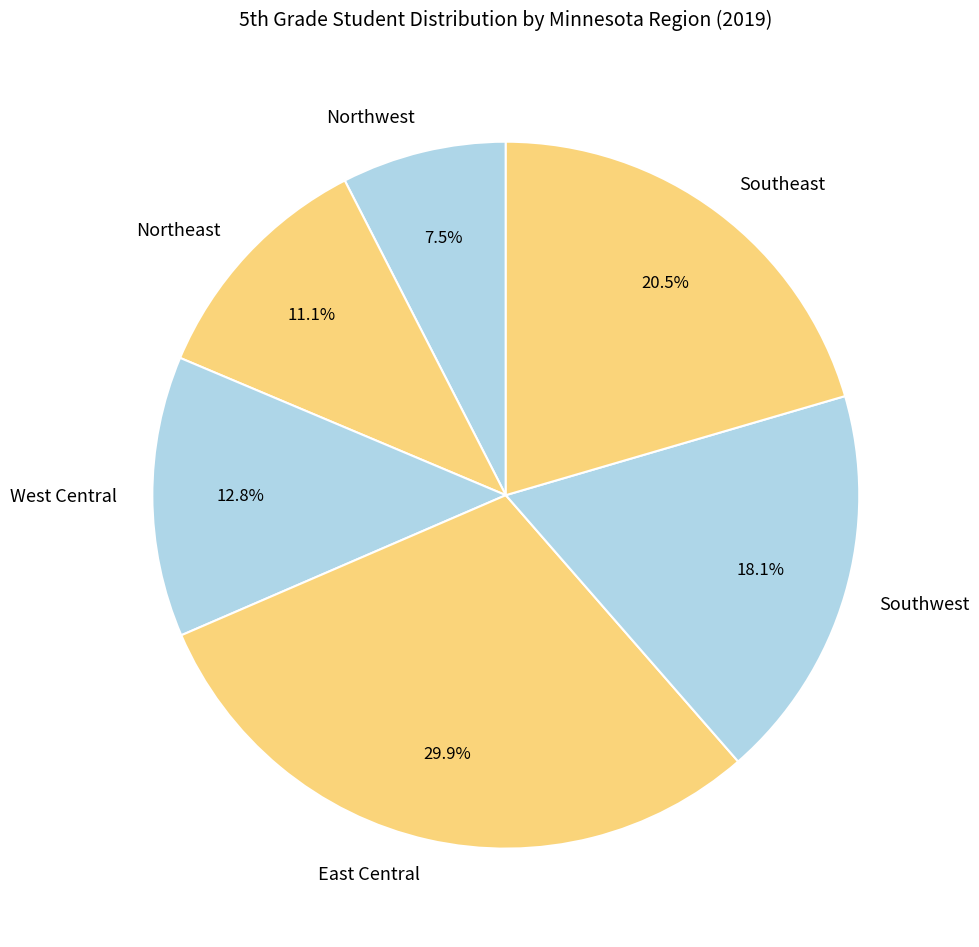

Which slice is the largest?

East Central